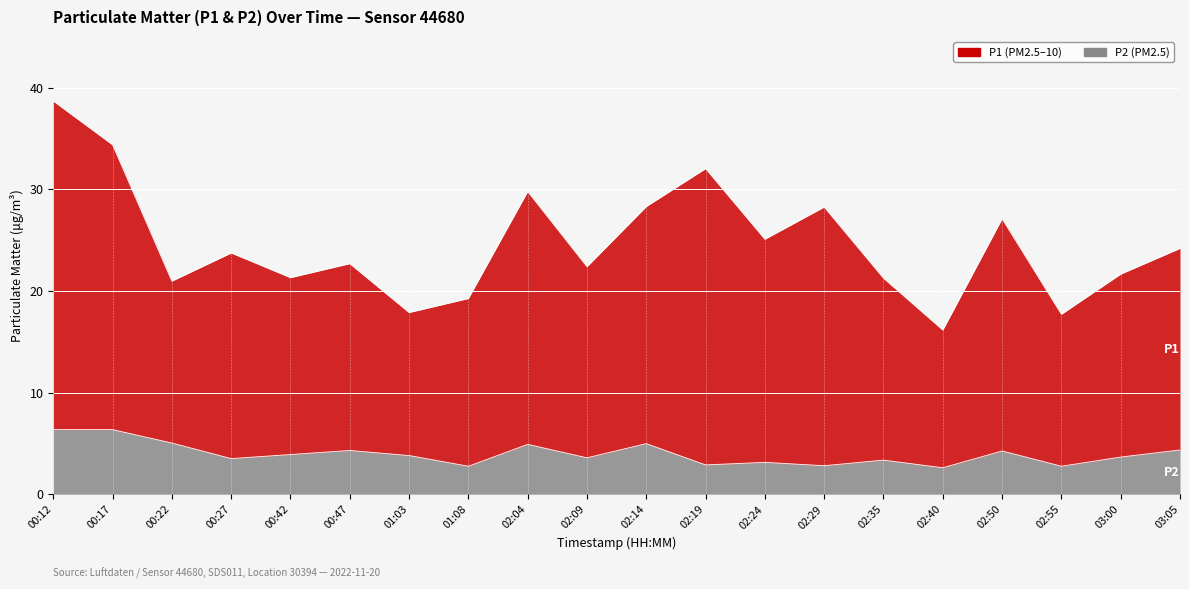

The P1 series shows 17.7 at 02:55. True or false?

True